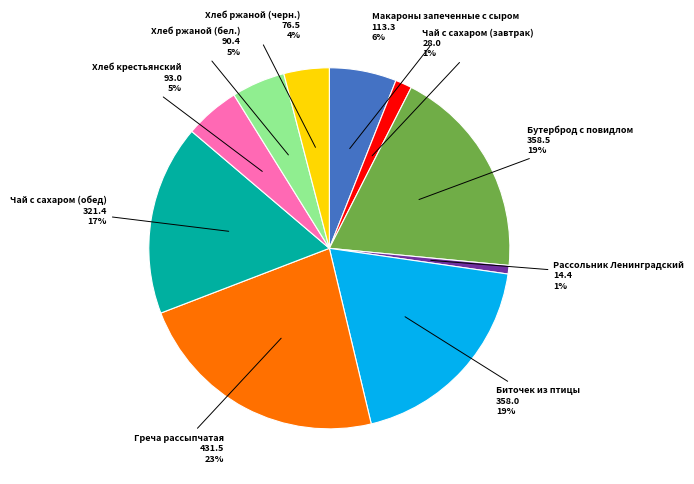

To the nearest percent, what is the average slice percentage?

10%